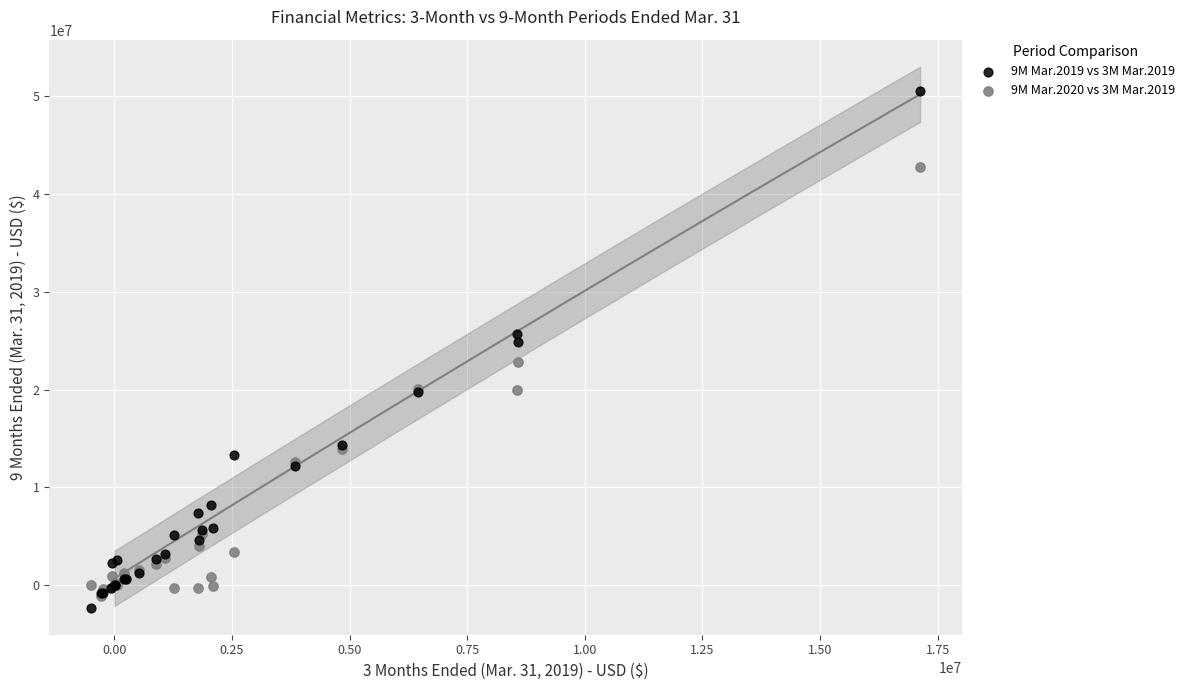

What are all the series names shown in the legend?

9M Mar.2019 vs 3M Mar.2019, 9M Mar.2020 vs 3M Mar.2019